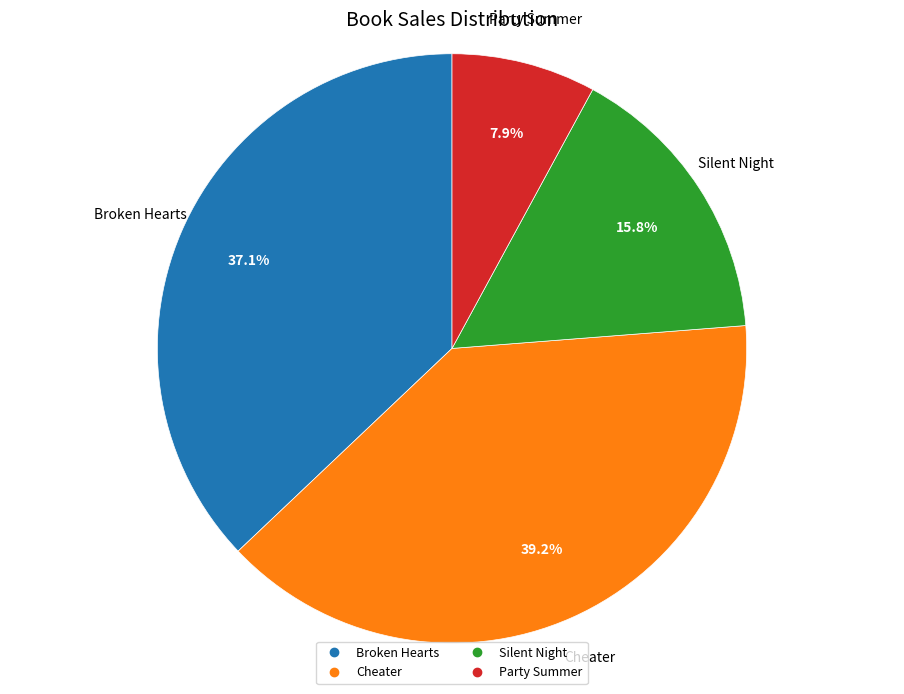

To the nearest percent, what is the difference between the Broken Hearts and Silent Night slice percentages?

21%